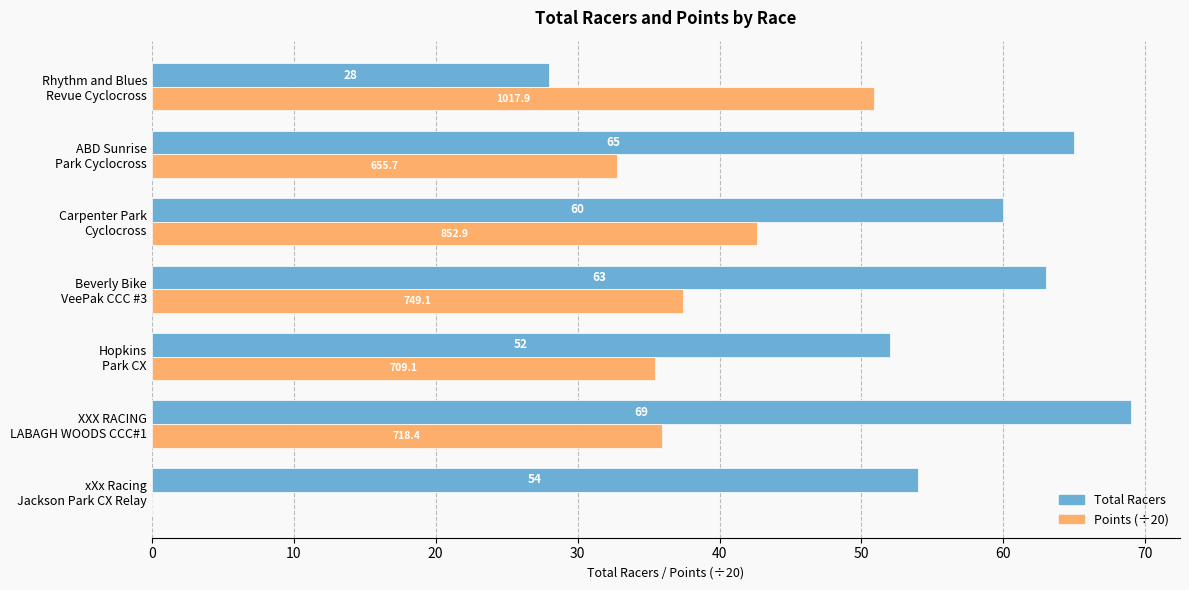

What is the maximum value shown in the chart?

69.0